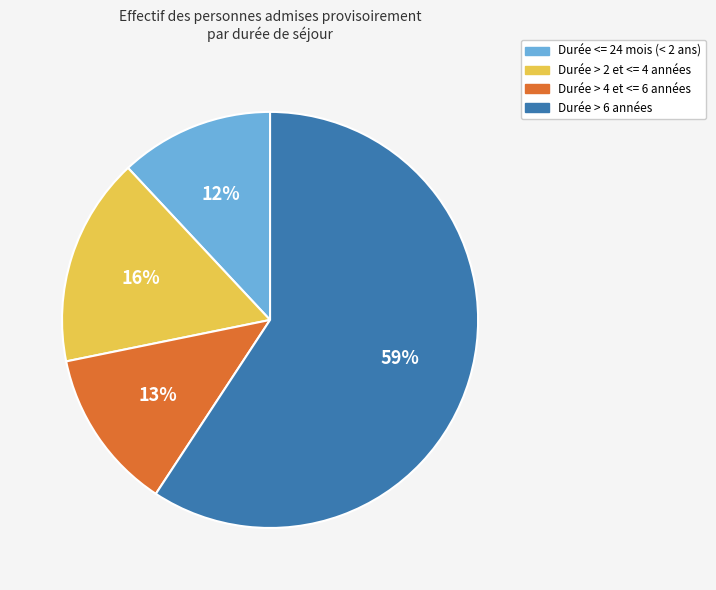

How many segments does this pie chart have?

4